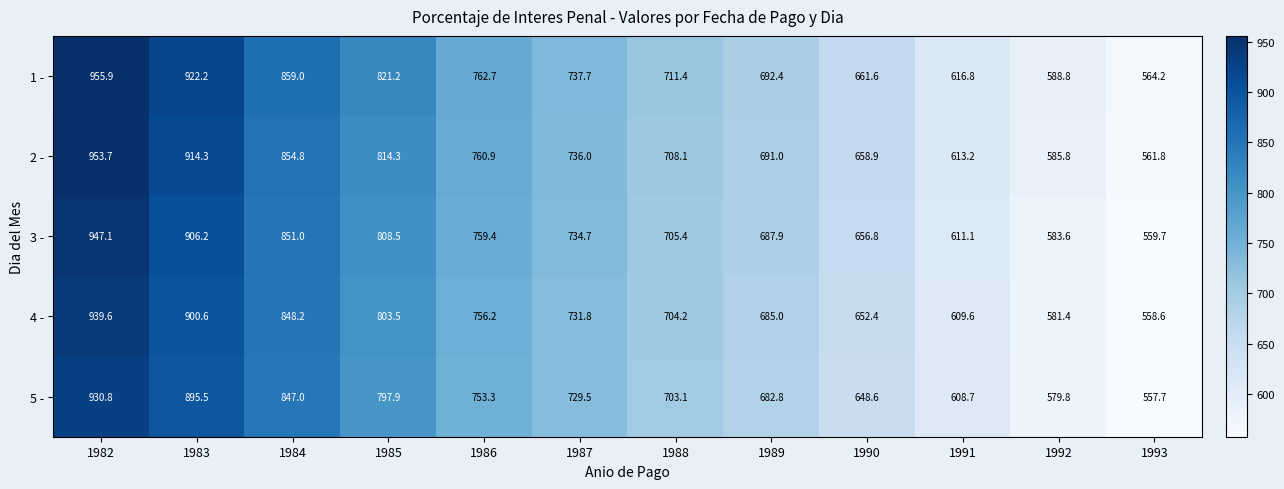

At which category is the sum across all series the highest?

1982